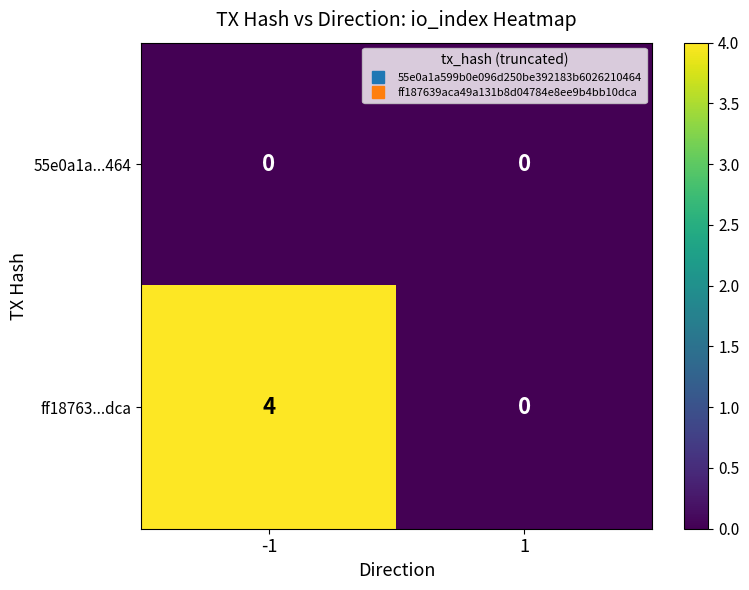

The ff18763...dca series shows 1 at 1. True or false?

False